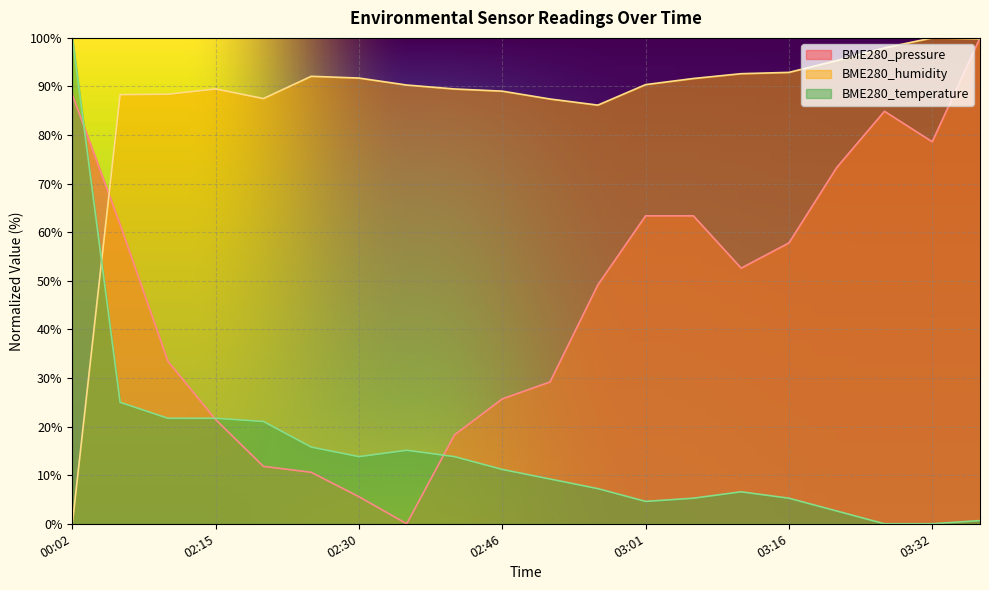

The value of BME280_temperature at 03:22 is 3.8. True or false?

False